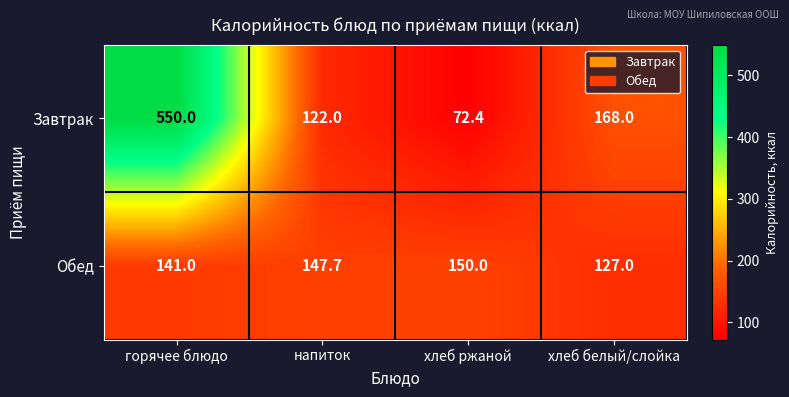

Rank the series by their average value, from lowest to highest.

Обед, Завтрак